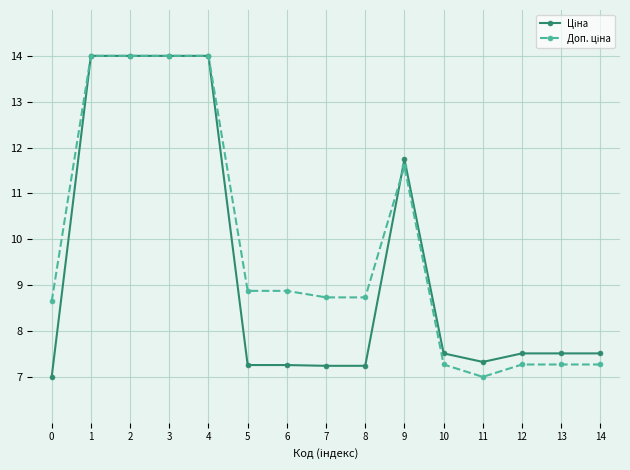

What is the greatest value displayed?

14.0